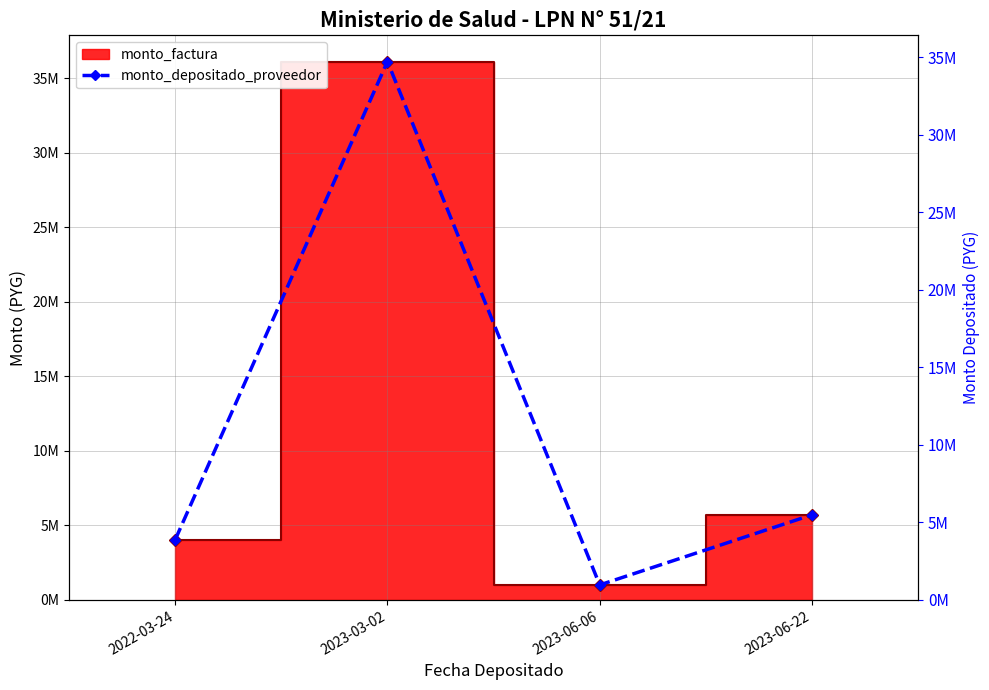

Count the number of categories in the chart.

4